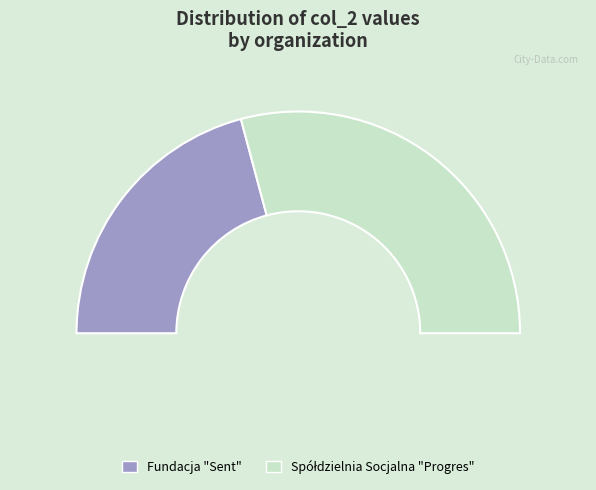

Which category has the smallest portion of the pie?

Fundacja "Sent"